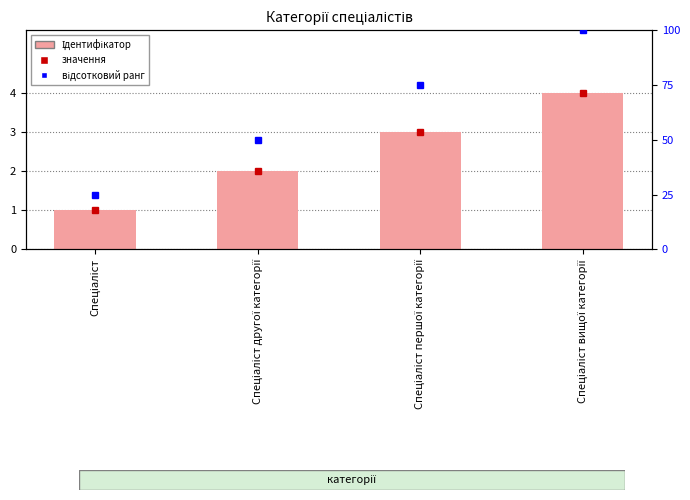

How many values are between 2 and 4?

3